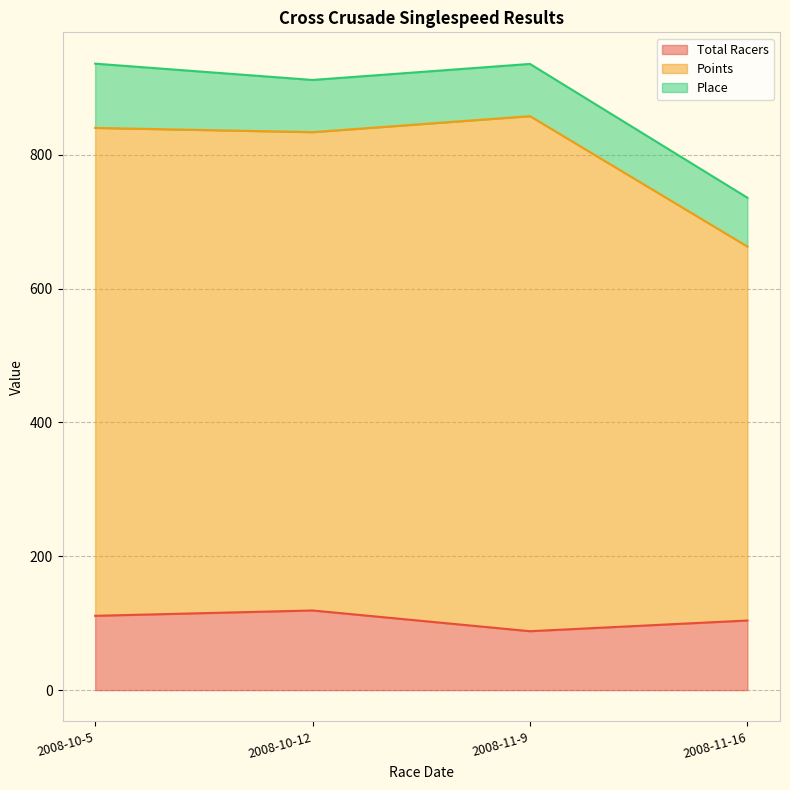

Which label corresponds to the largest value in the chart?

2008-11-9